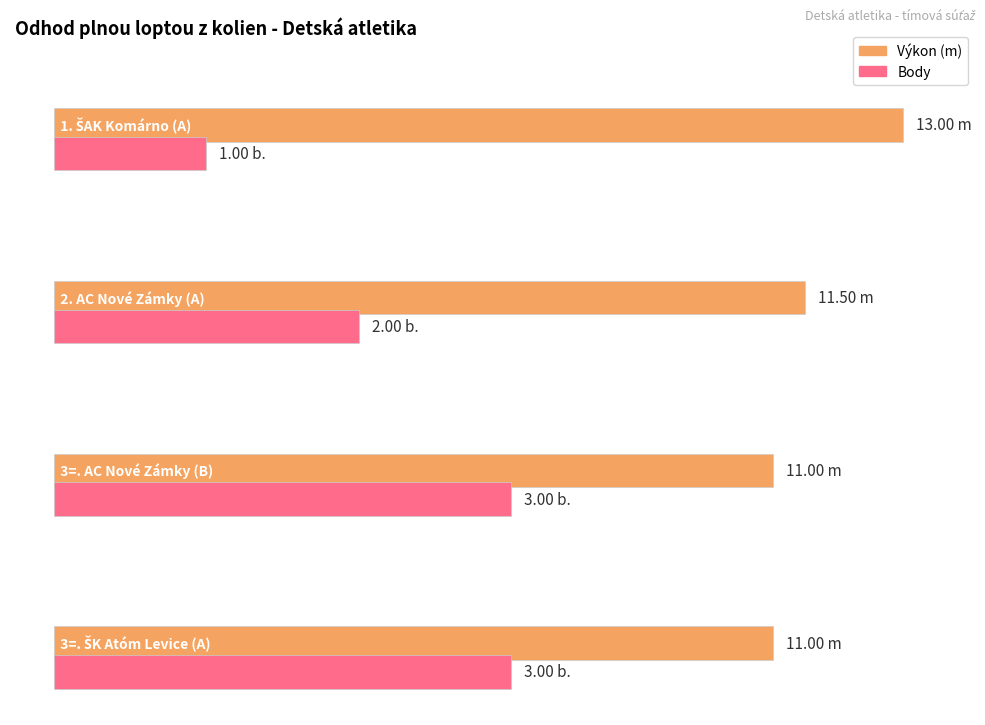

Does the chart contain stacked bars?

No